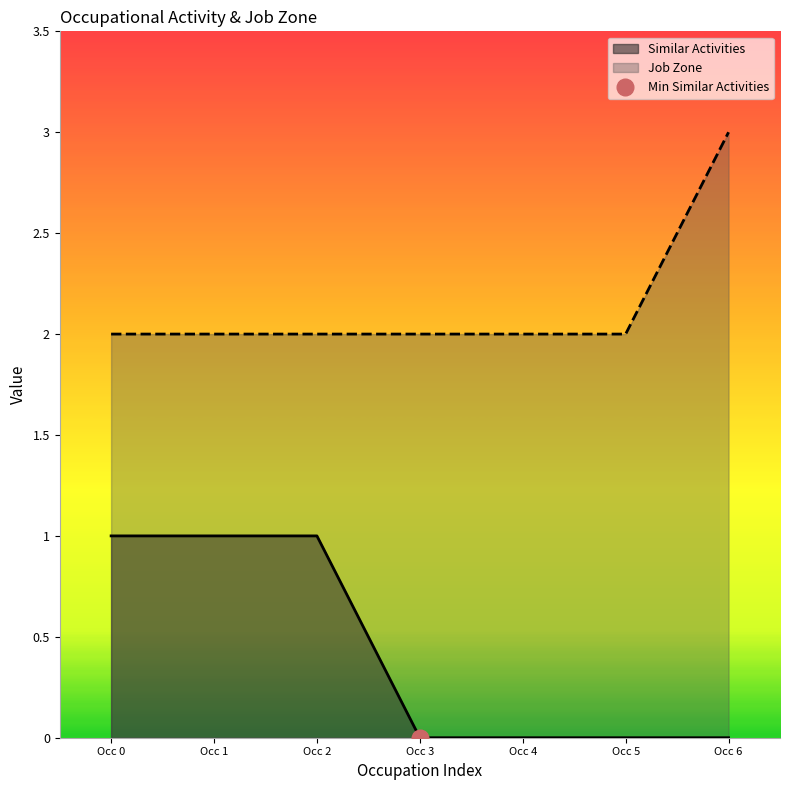

True or false: Similar Activities and Job Zone cross at least once.

False